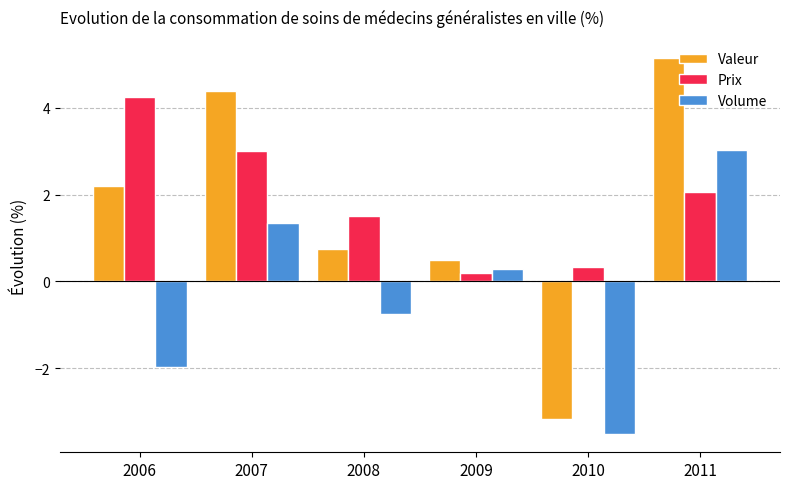

What is the spread (max minus min) of values at 2009?

0.3